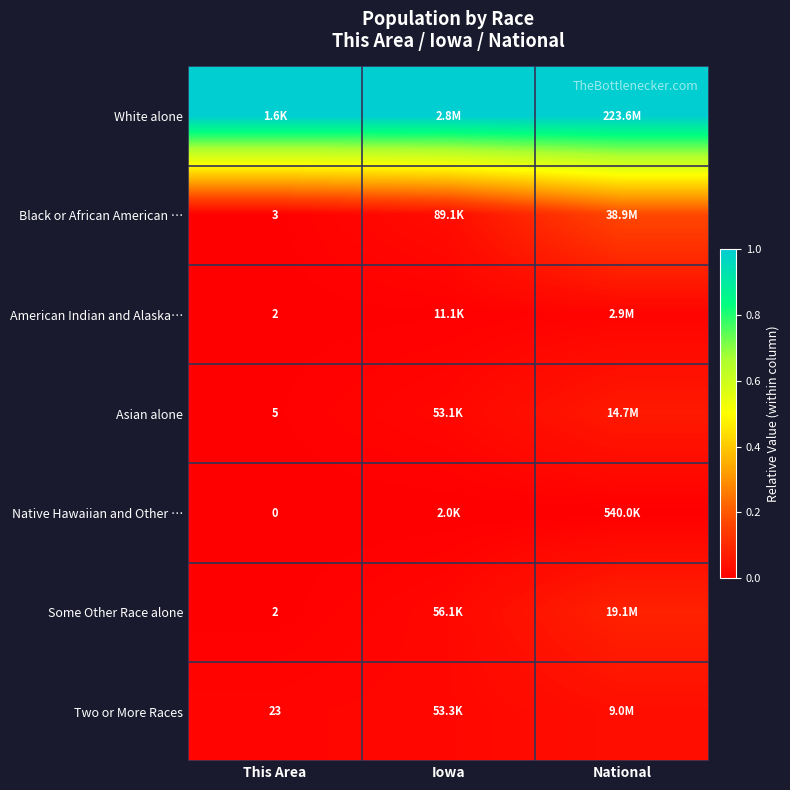

At This Area, list the series in order from smallest to largest.

Native Hawaiian and Other …, American Indian and Alaska…, Some Other Race alone, Black or African American …, Asian alone, Two or More Races, White alone